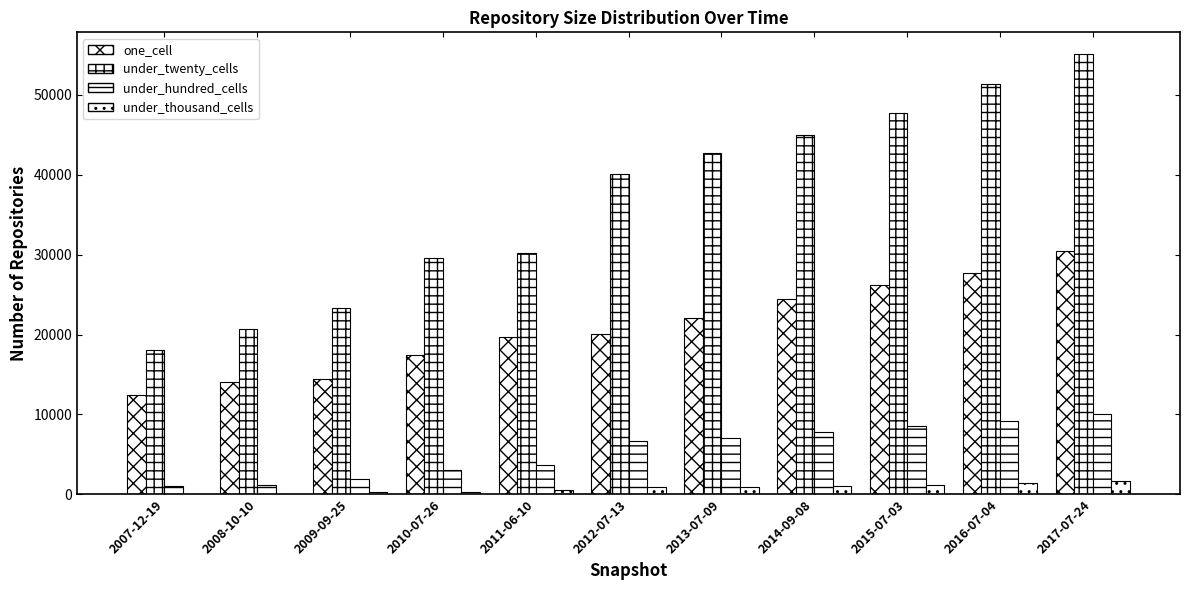

Rank the series at 2012-07-13 from lowest to highest value.

under_thousand_cells, under_hundred_cells, one_cell, under_twenty_cells